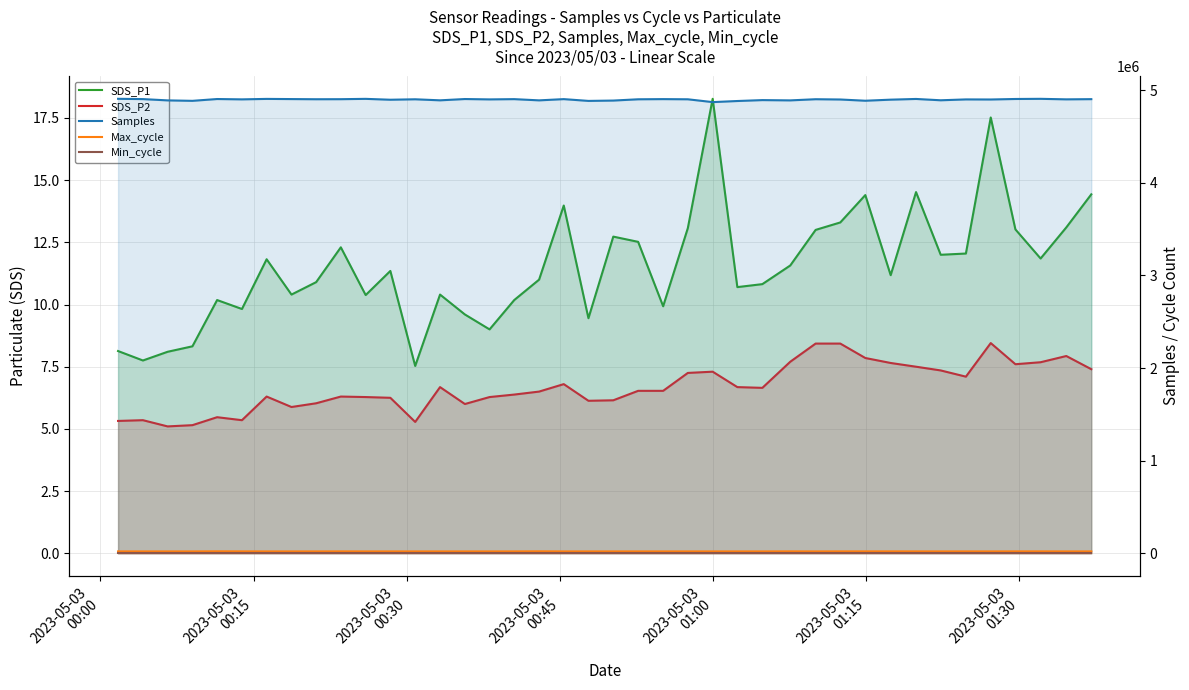

How many interior local peaks does the SDS_P1 series have?

11